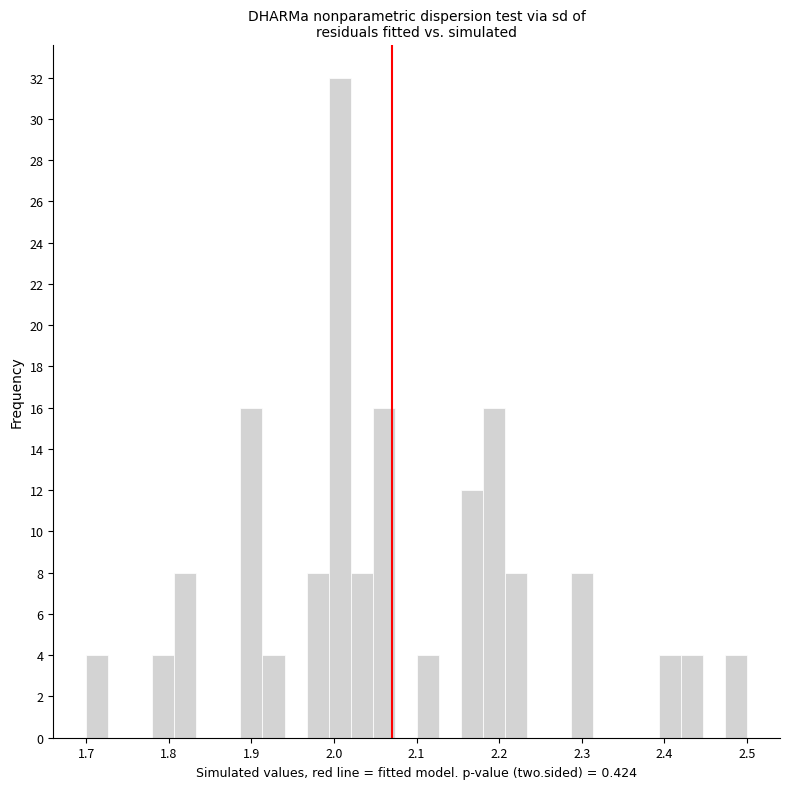

Around what value on the x-axis is the tallest bar? Give the approximate position of its centre, as read against the axis.

2.01